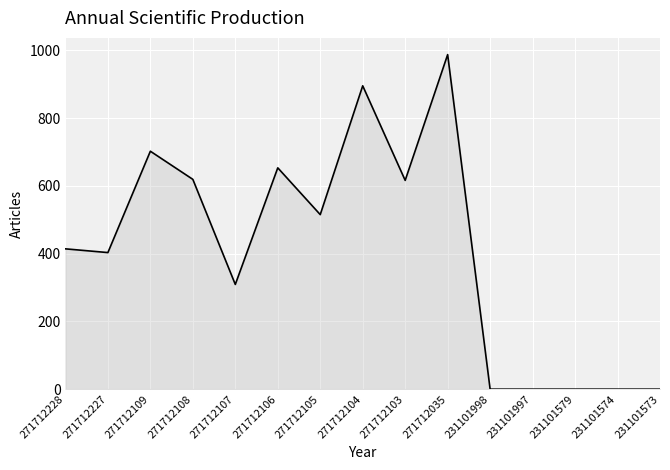

Does the chart display data point markers on the line(s)?

No